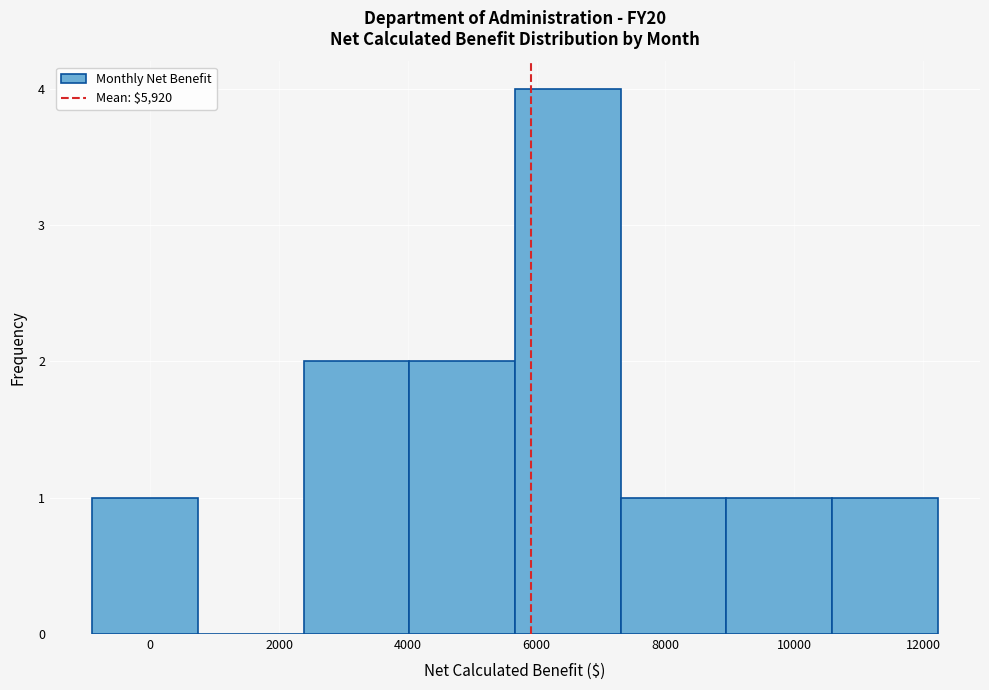

Reading left to right, list every bar in this chart as the range it spans on the x-axis followed by its height. Neither the bar edges nor the heights are printed on the chart, so give them approximately, as read against the axes.

-800 to 800: 1
800 to 2400: 0
2400 to 4000: 2
4000 to 5600: 2
5600 to 7400: 4
7400 to 9000: 1
9000 to 10600: 1
10600 to 12200: 1